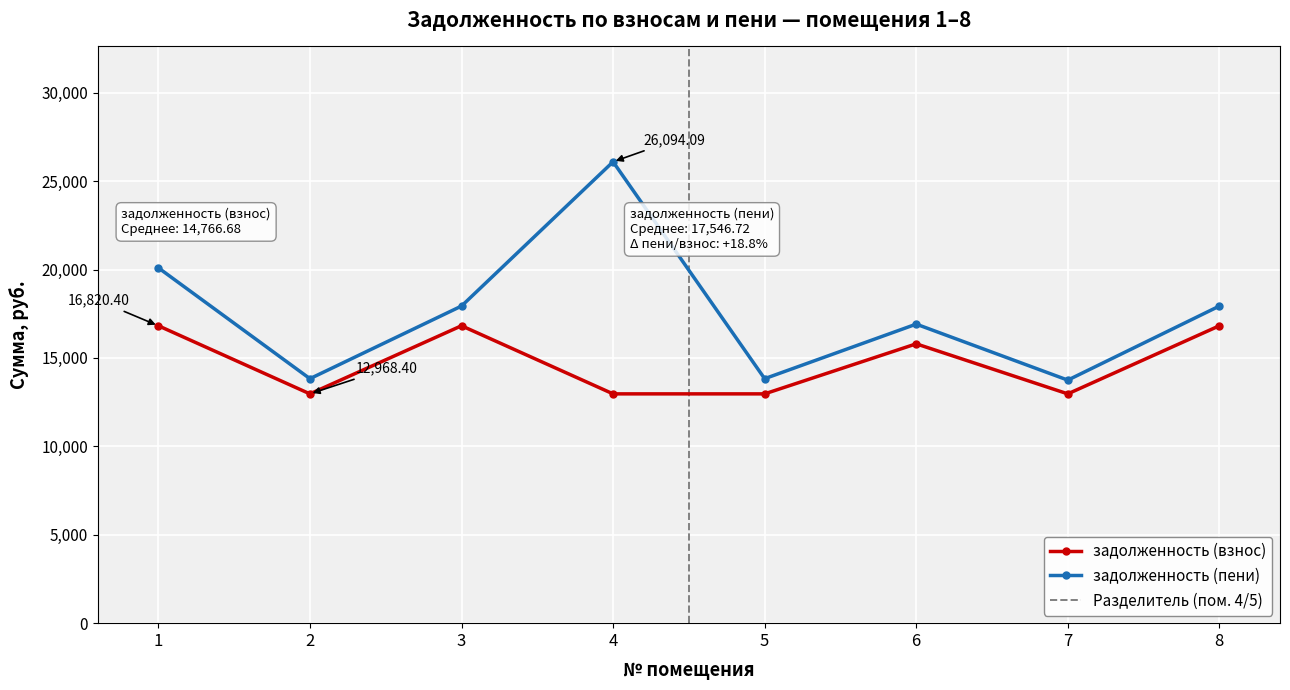

True or false: задолженность (взнос) and задолженность (пени) cross at least once.

False